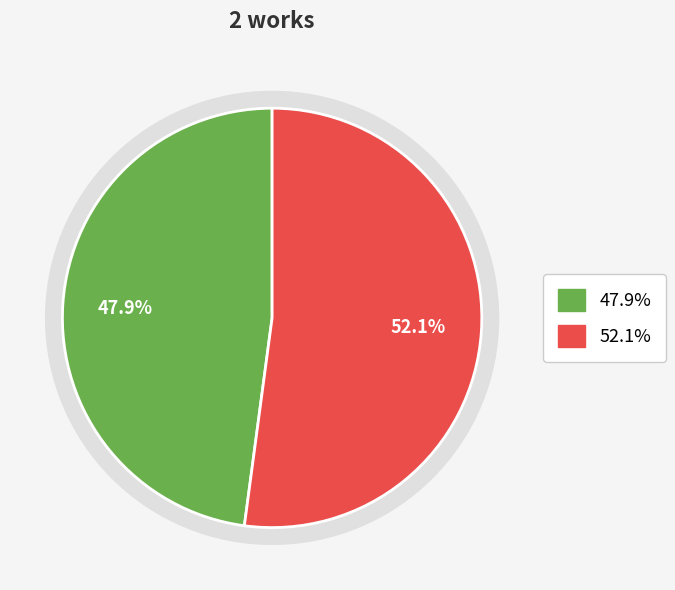

Count the number of slices in the pie.

2